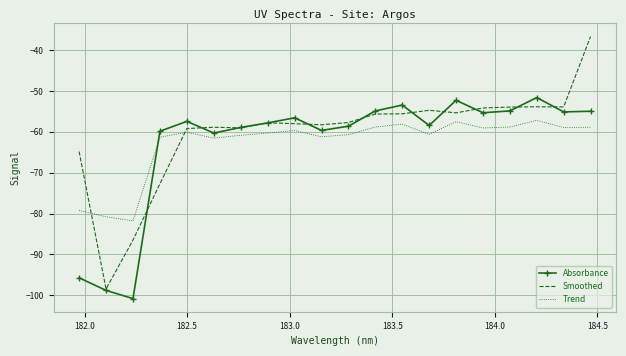

Which series has the largest range (max minus min)?

Smoothed